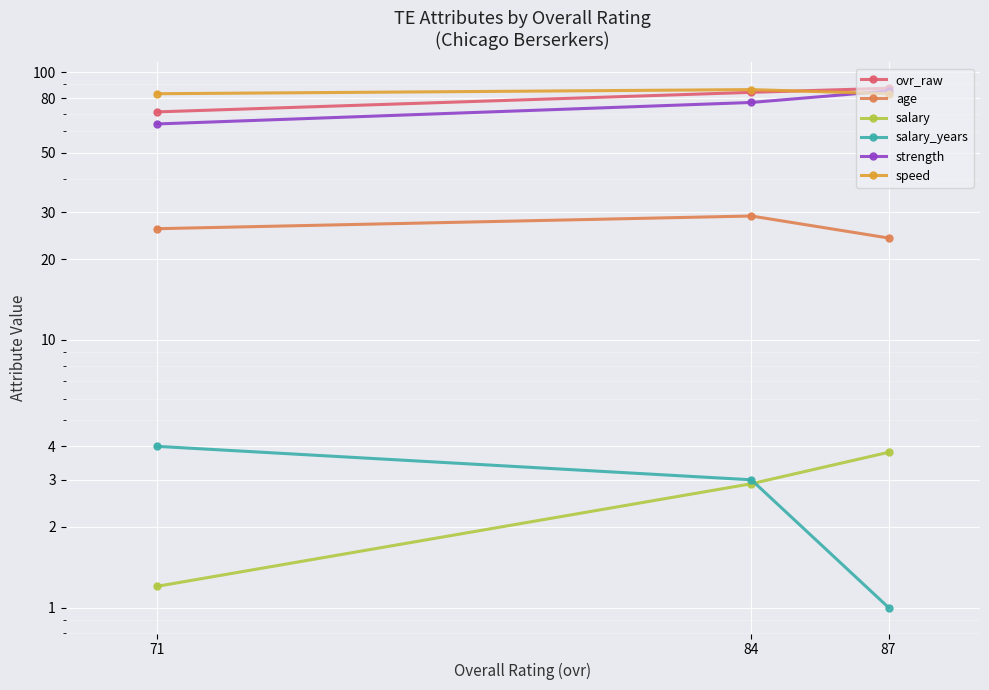

At which category does the chart reach its minimum across all series?

87